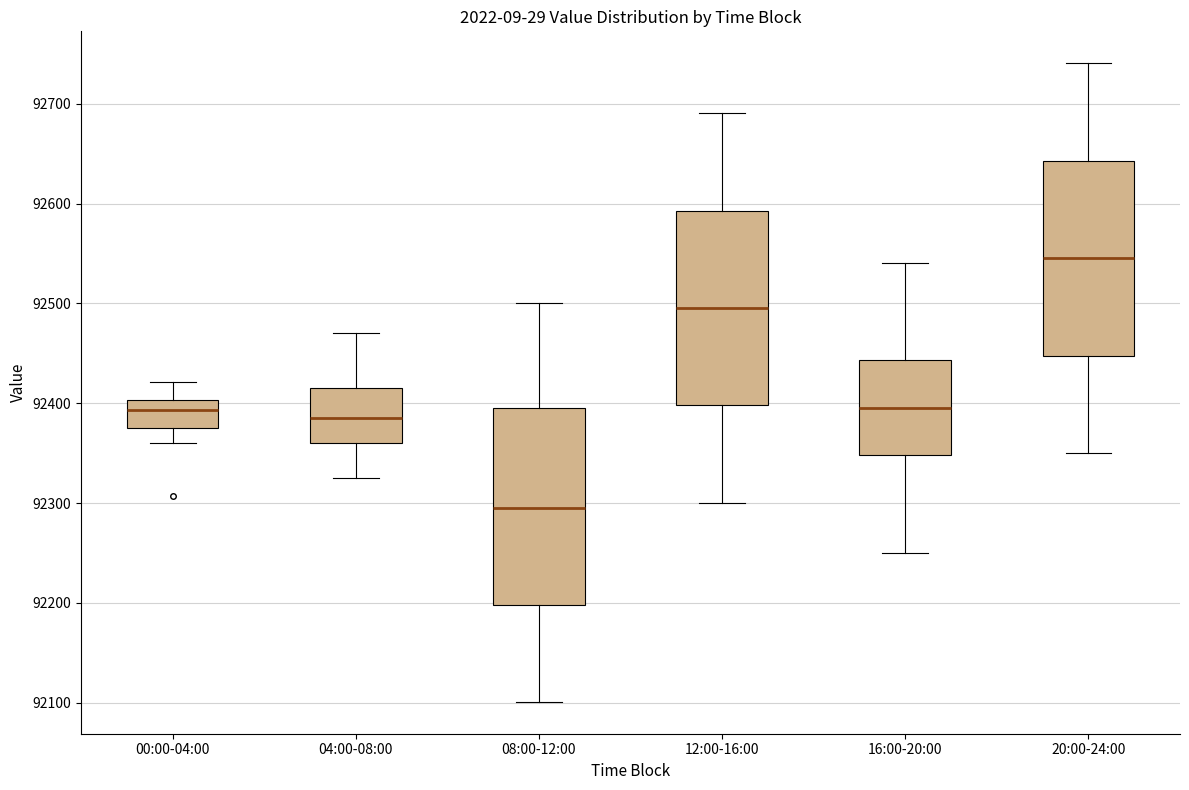

Where does the lower whisker of the box for 12:00-16:00 end on the y-axis? The values are not printed on the chart, so give them approximately, as read against the axis.

92300